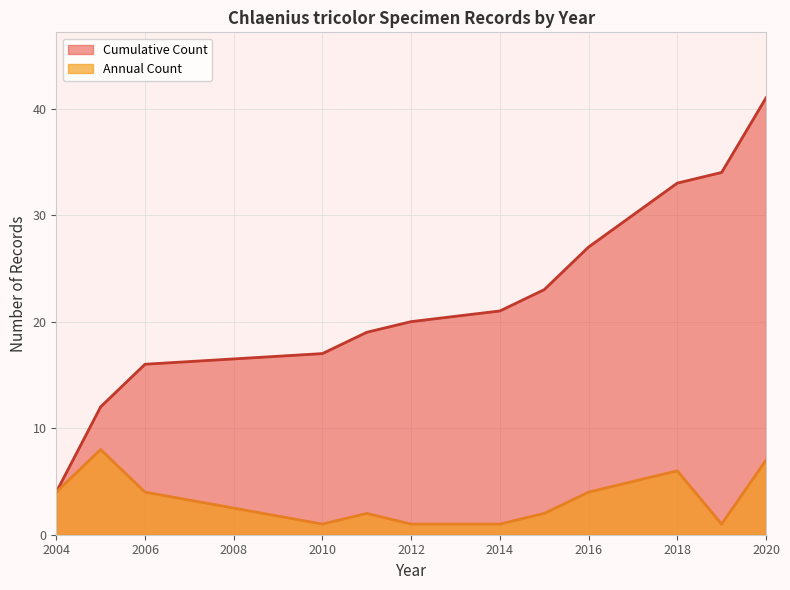

Which series has the largest total across all categories?

Cumulative Count